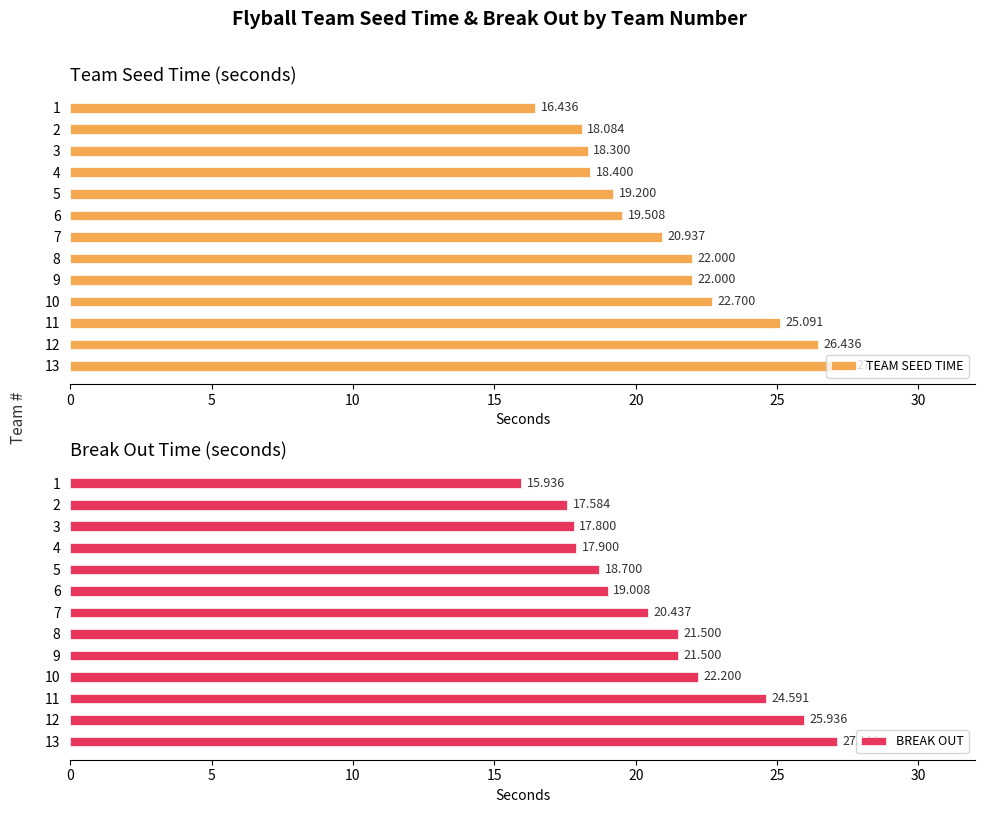

What value does the BREAK OUT series have at 4?

17.9